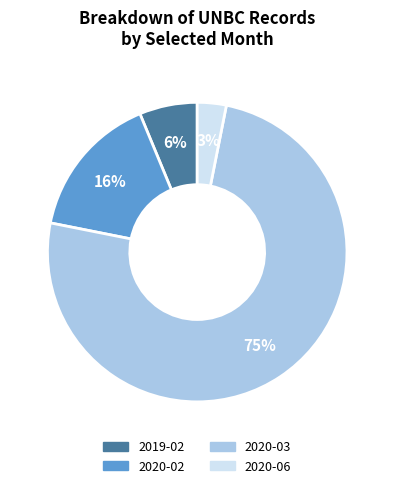

How many slices are in this pie chart?

4